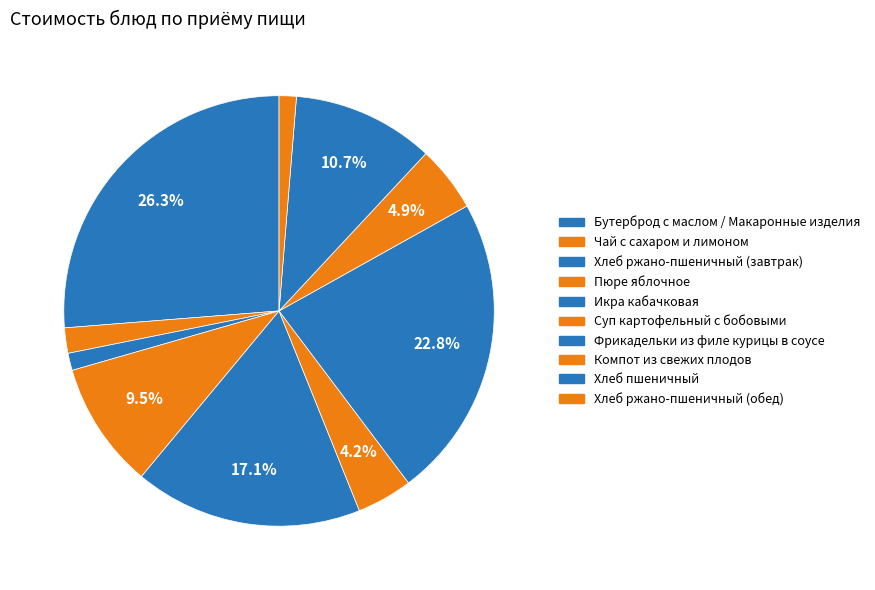

Count the number of slices in the pie.

10